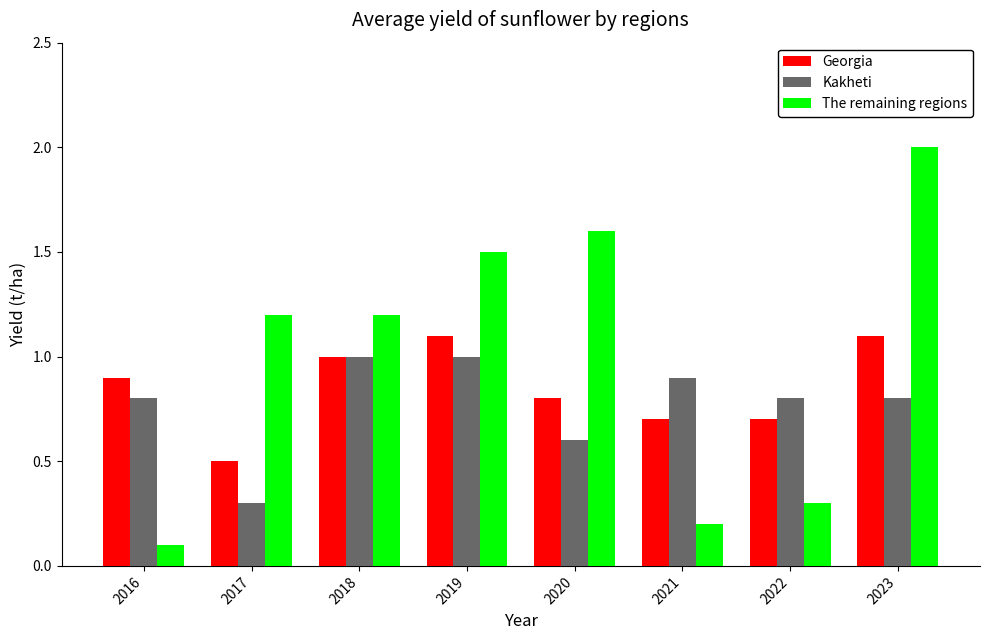

Count the Kakheti values in the range 0 to 1.

8